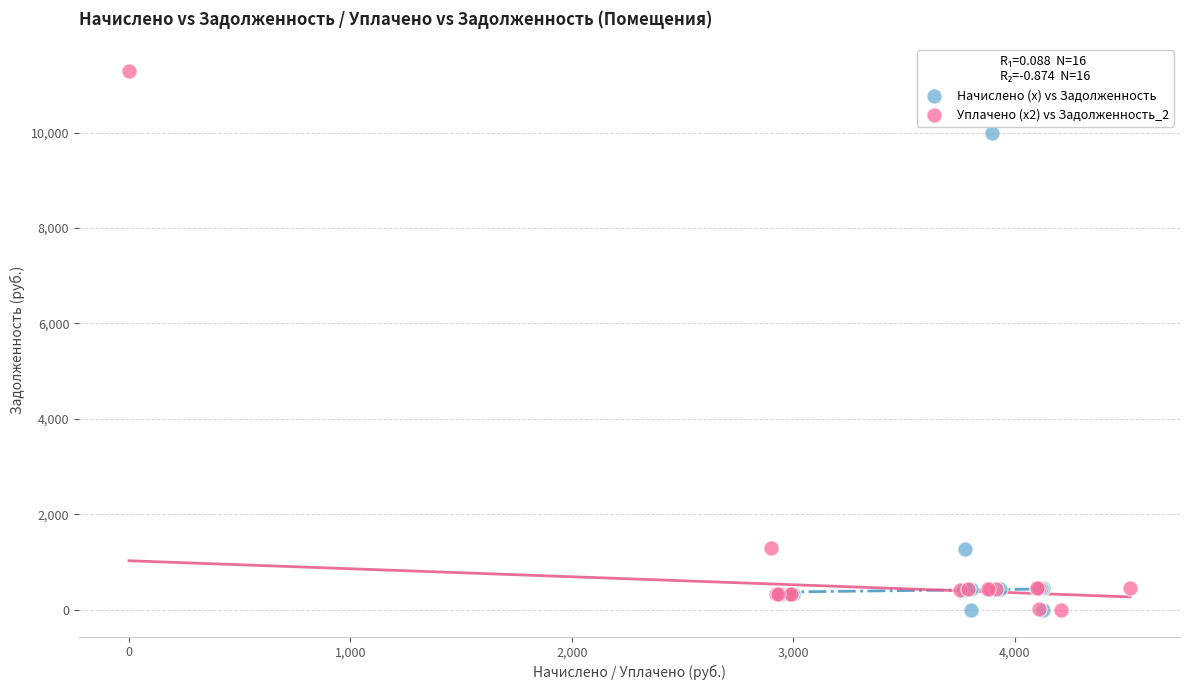

Which series reaches the maximum Y coordinate?

Уплачено (x2) vs Задолженность_2